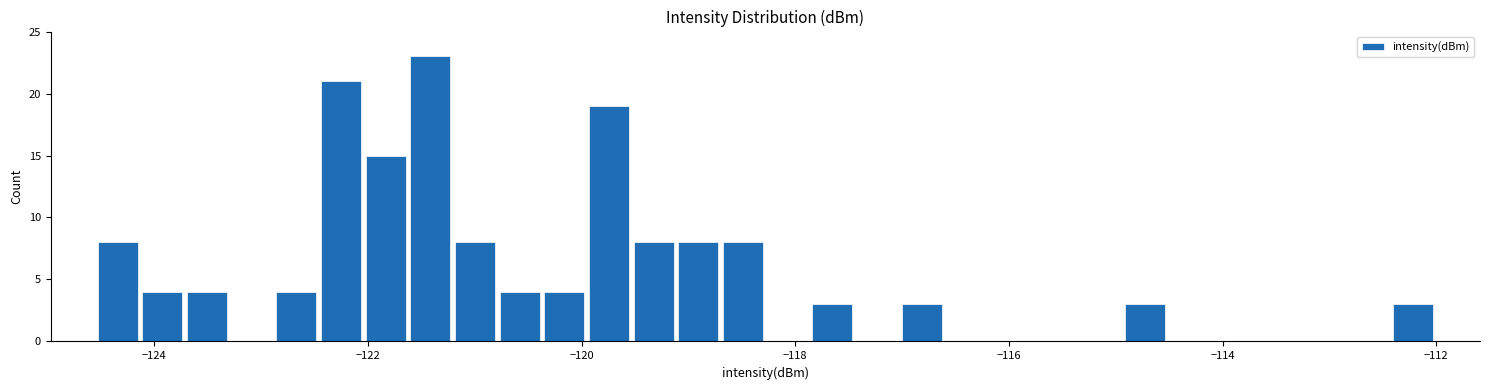

Read against the x-axis, roughly where is the centre of the tallest bar?

-121.4